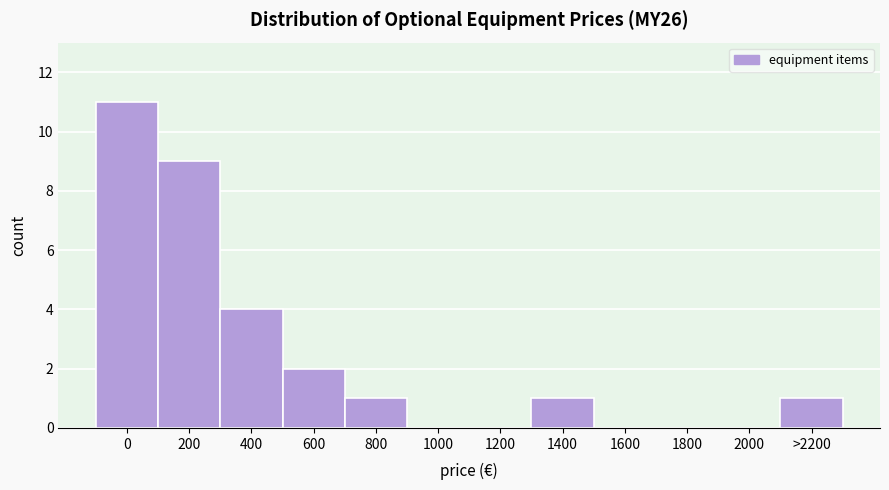

Reading left to right, extract all data points from this chart.

0=11	200=9	400=4	600=2	800=1	1000=0	1200=0	1400=1	1600=0	1800=0	2000=0	>2200=1